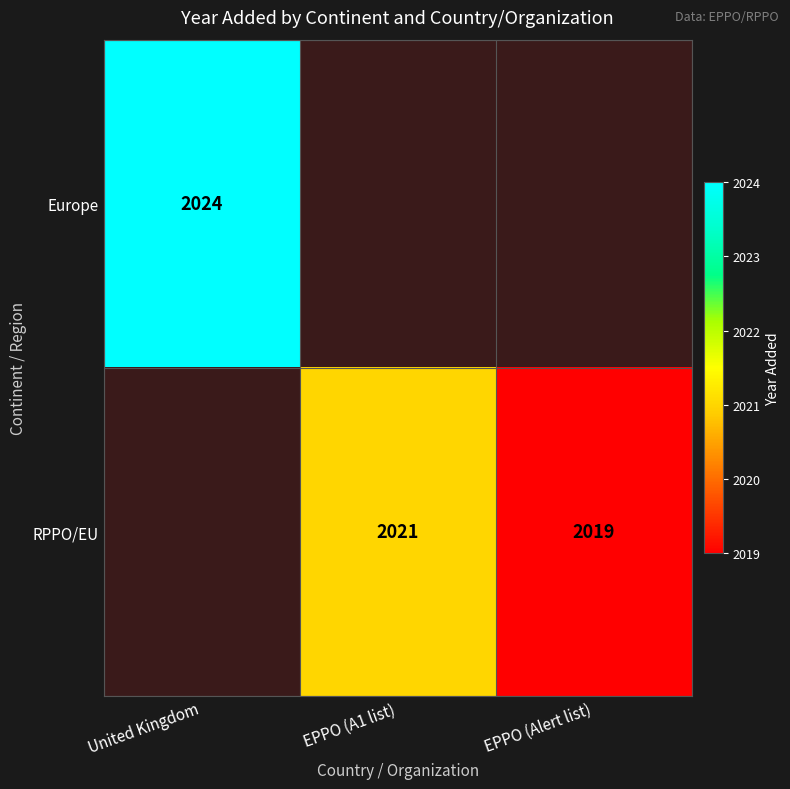

True or false: RPPO/EU has a value of 2849 at EPPO (Alert list).

False